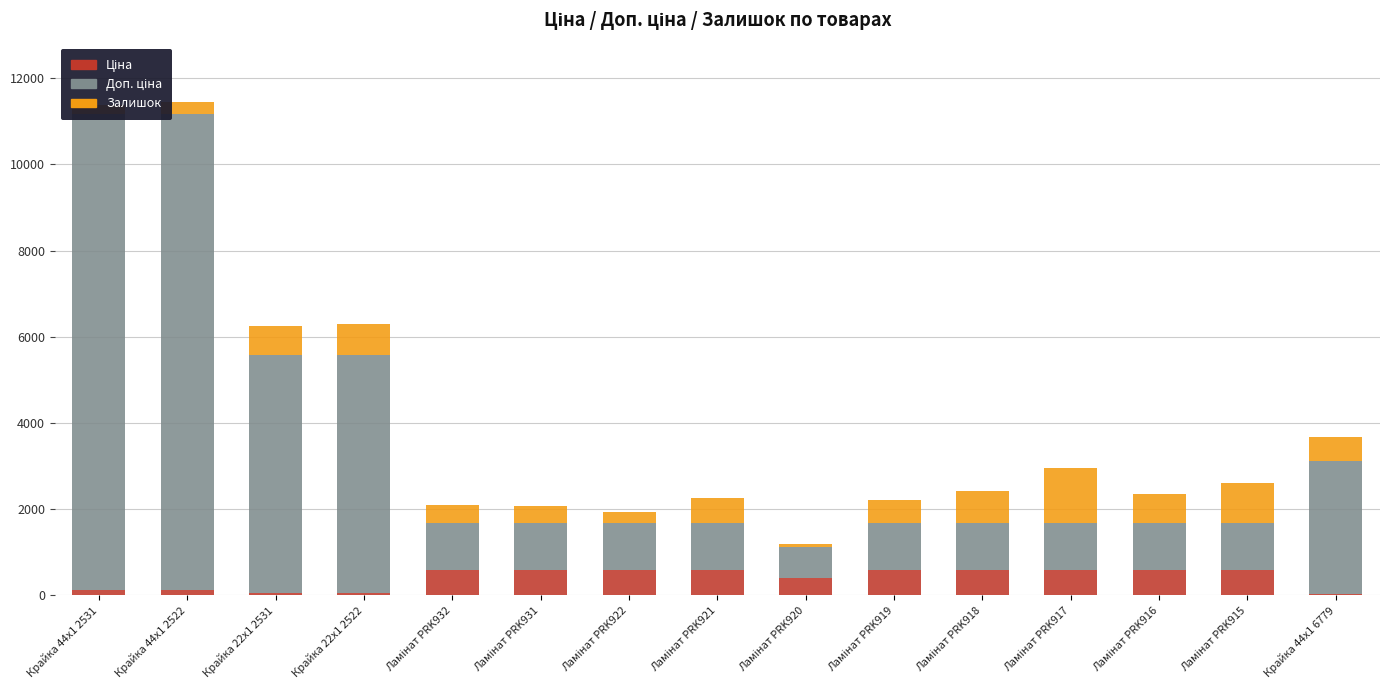

What is the value of the Ціна bar at the 13th from the left?

593.8